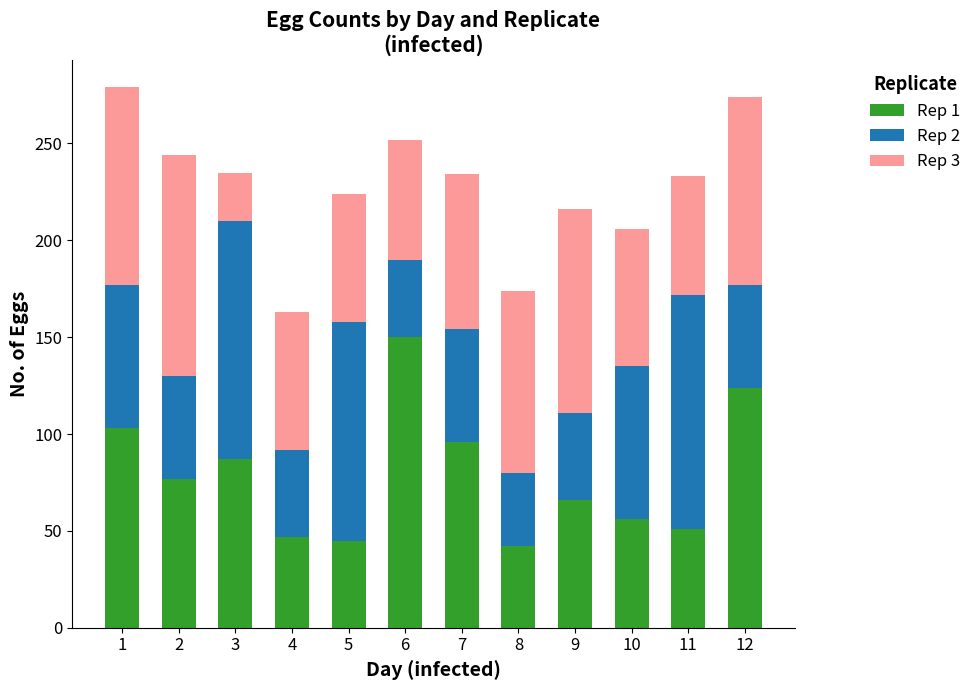

What is the total value across all series at 4?

163